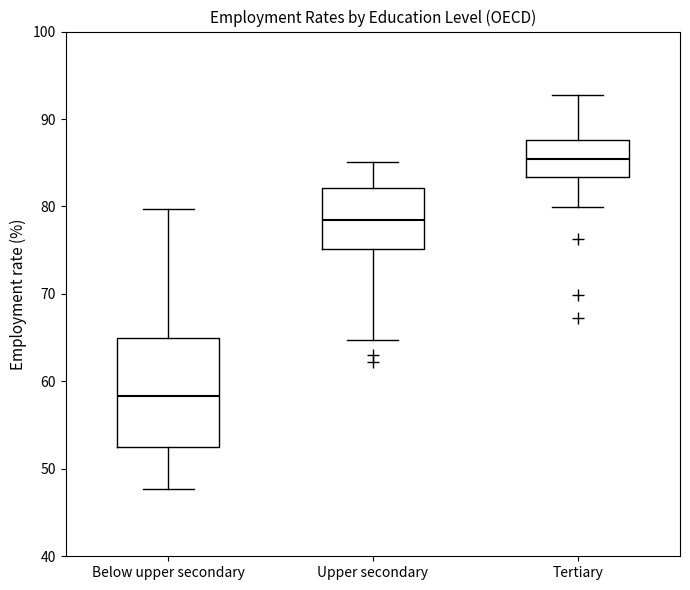

Reading left to right, transcribe this box plot: for each box, give where its median line is, the range the box spans, and where its two whiskers end, as read against the y-axis. The values are not printed on the chart, so give them approximately, as read against the axis.

Below upper secondary: median 58, box 52 to 65, whiskers 48 to 80
Upper secondary: median 78, box 75 to 82, whiskers 65 to 85
Tertiary: median 85, box 83 to 88, whiskers 80 to 93